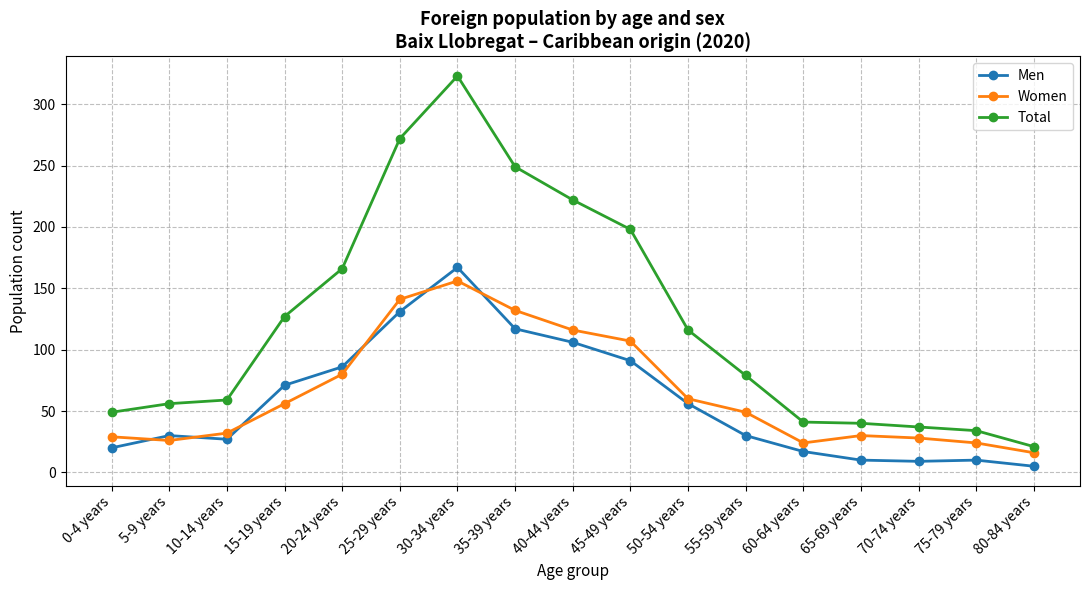

The Women series shows 92 at 15-19 years. True or false?

False